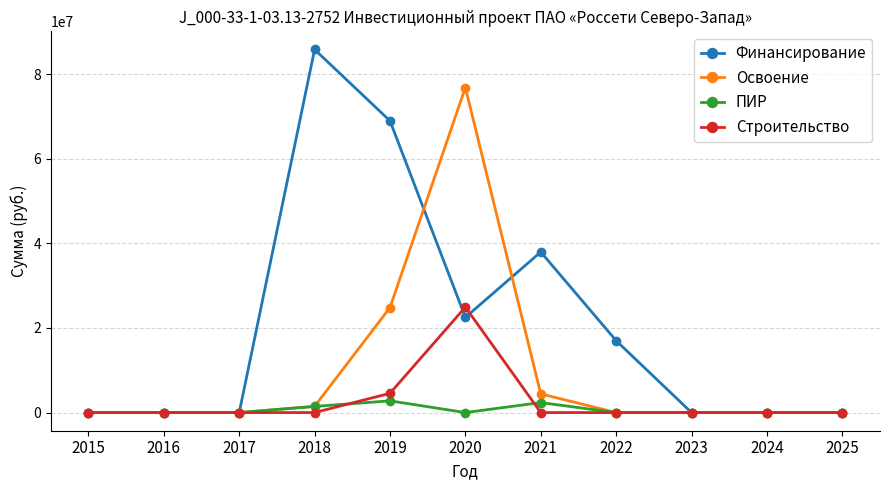

Count the number of data series in this chart.

4